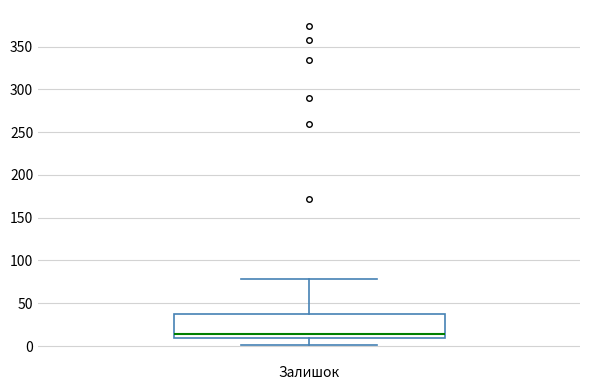

Read this box plot against the y-axis: the position of the median line, the range covered by the box, and the ends of both whiskers. The values are not printed on the chart, so give them approximately, as read against the axis.

median 15, box 10 to 40, whiskers 0 to 80